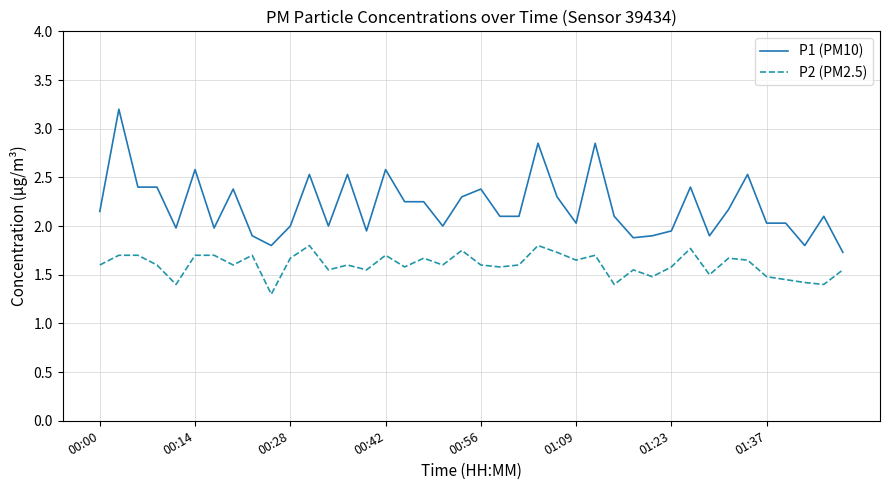

Which series has the largest total across all categories?

P1 (PM10)